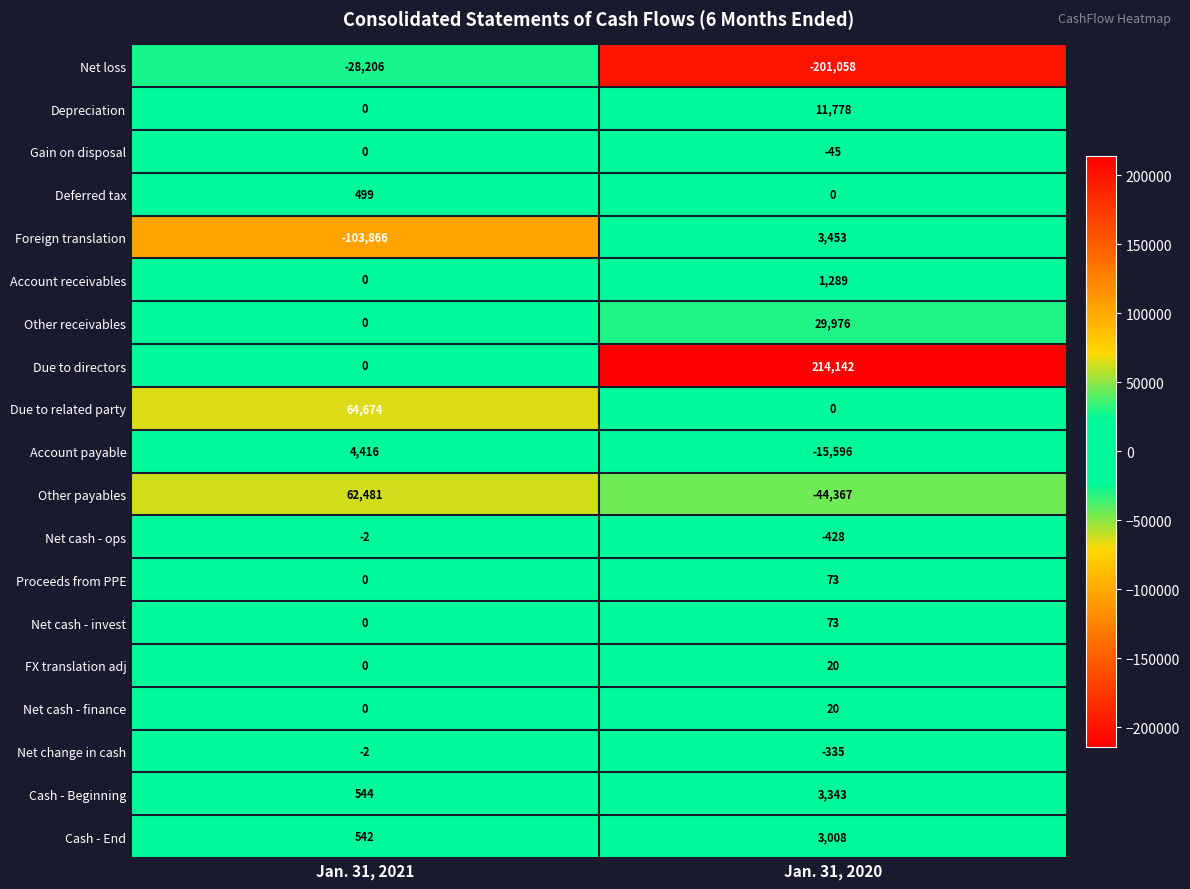

What is the difference between the maximum and minimum values in the Deferred tax series?

499